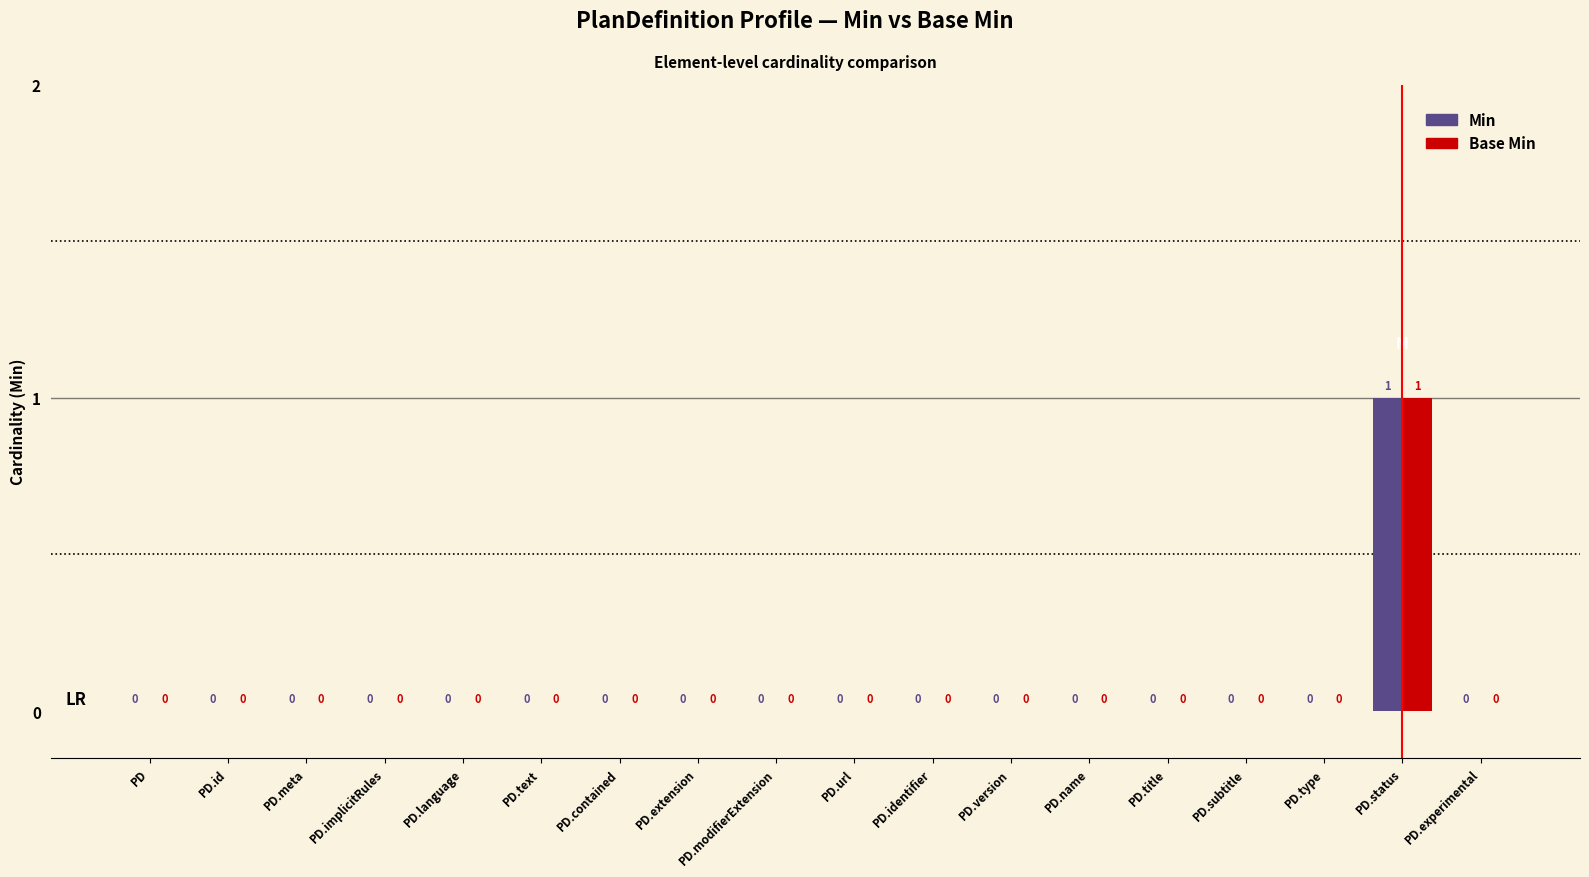

Are the bars horizontal?

No